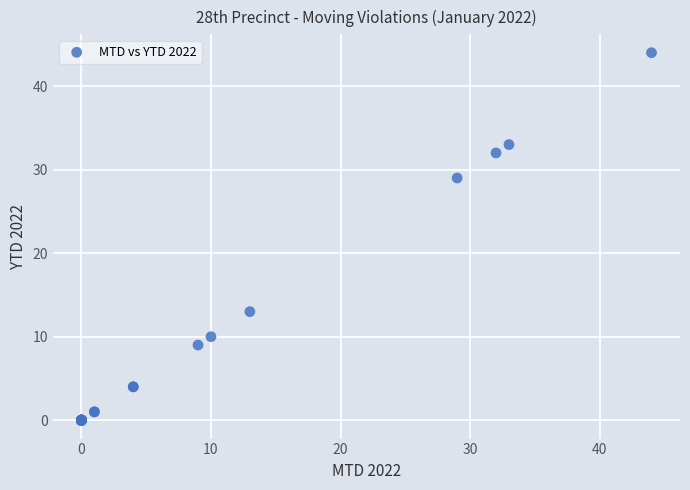

What Y value in the scatter plot is closest to 22?

29